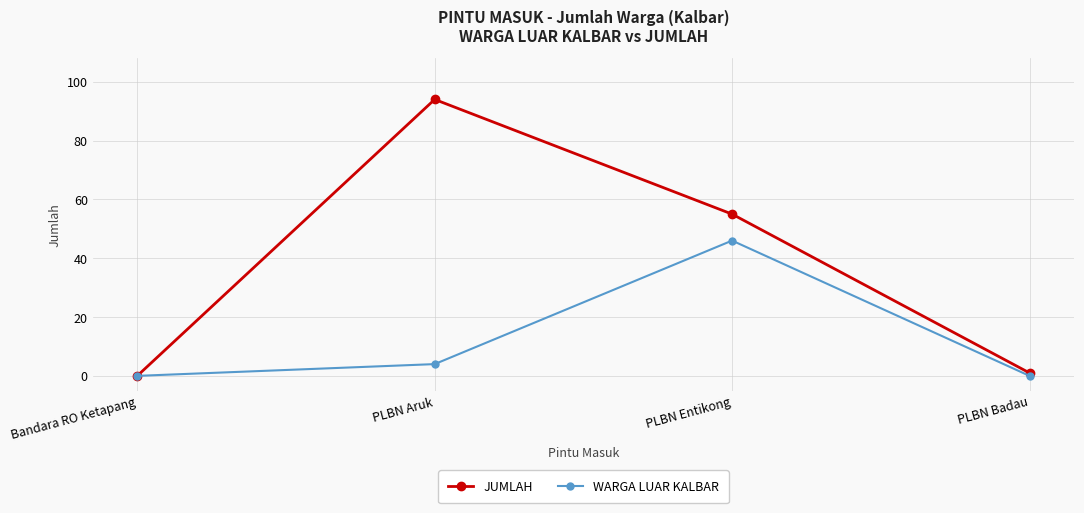

True or false: WARGA LUAR KALBAR has a value of 16 at PLBN Entikong.

False